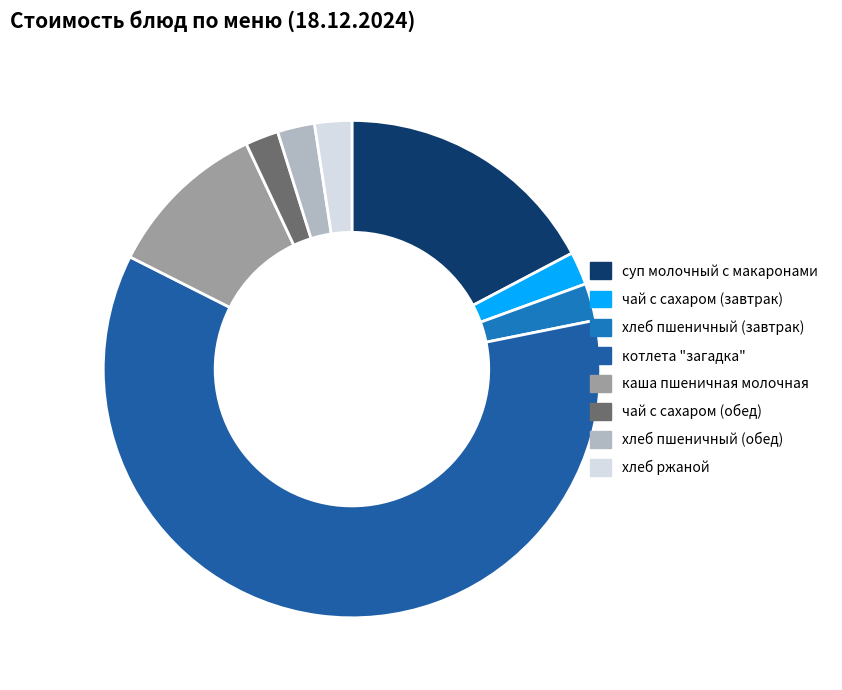

Which has a higher value, хлеб ржаной or чай с сахаром (завтрак)?

хлеб ржаной